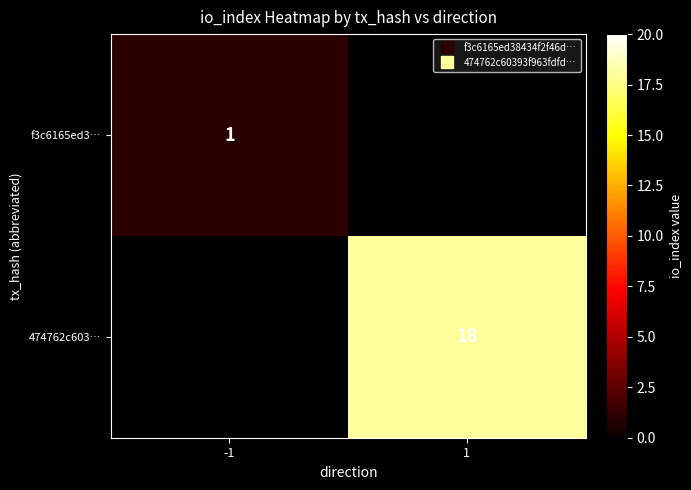

True or false: f3c6165ed3… has a value of 1.0 at -1.

True